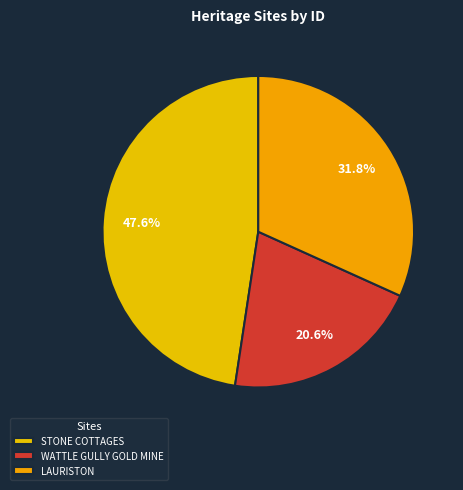

To the nearest percent, what percentage of the pie is WATTLE GULLY GOLD MINE?

21%